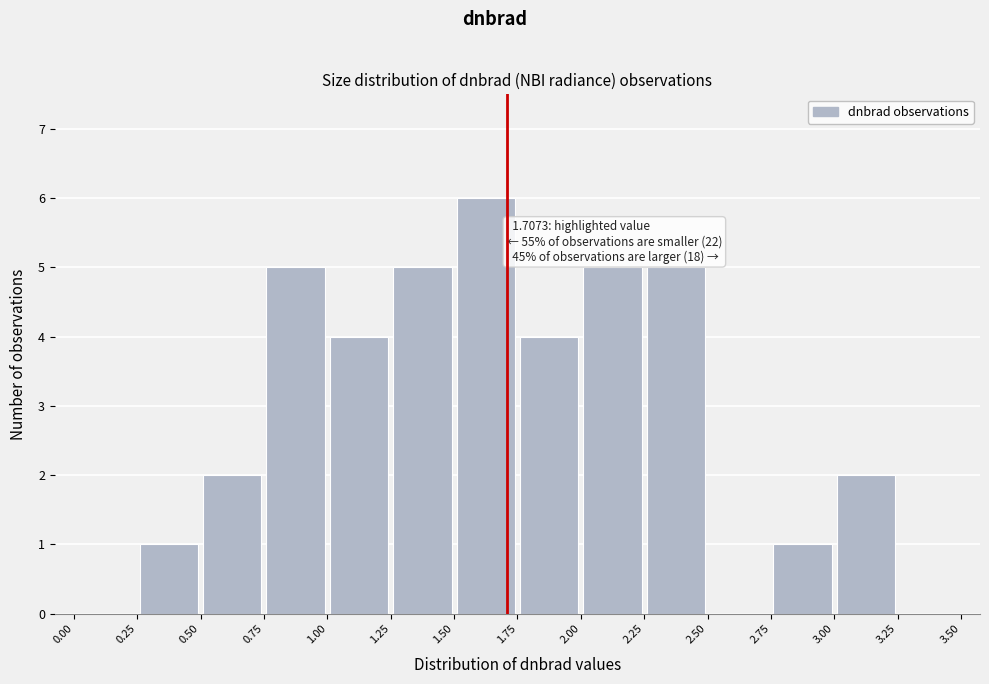

Over which range of the x-axis is the bar tallest?

1.50 to 1.75